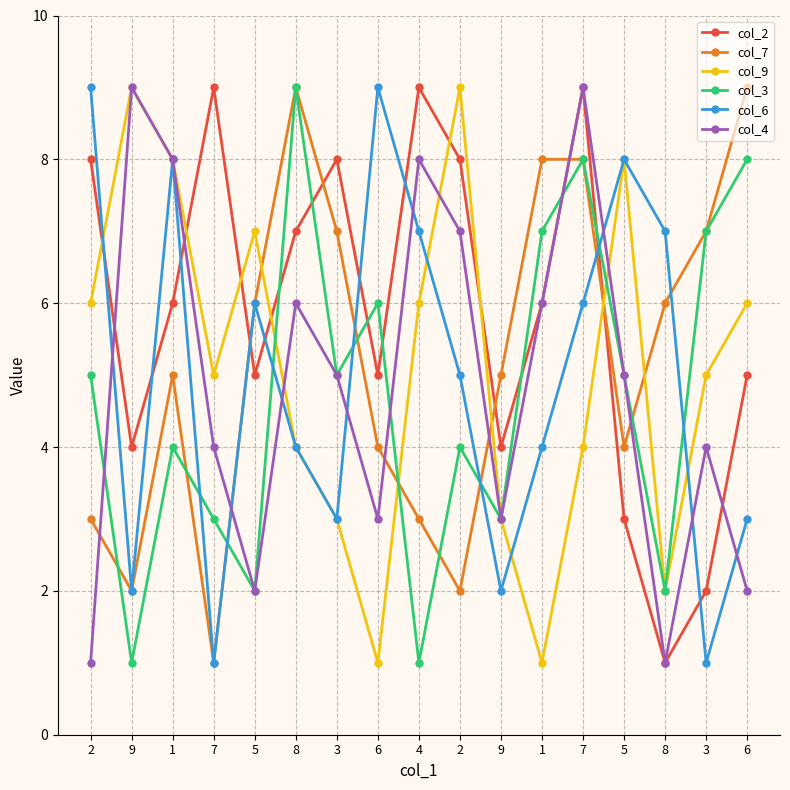

True or false: col_2 has a value of 2 at 9.

False